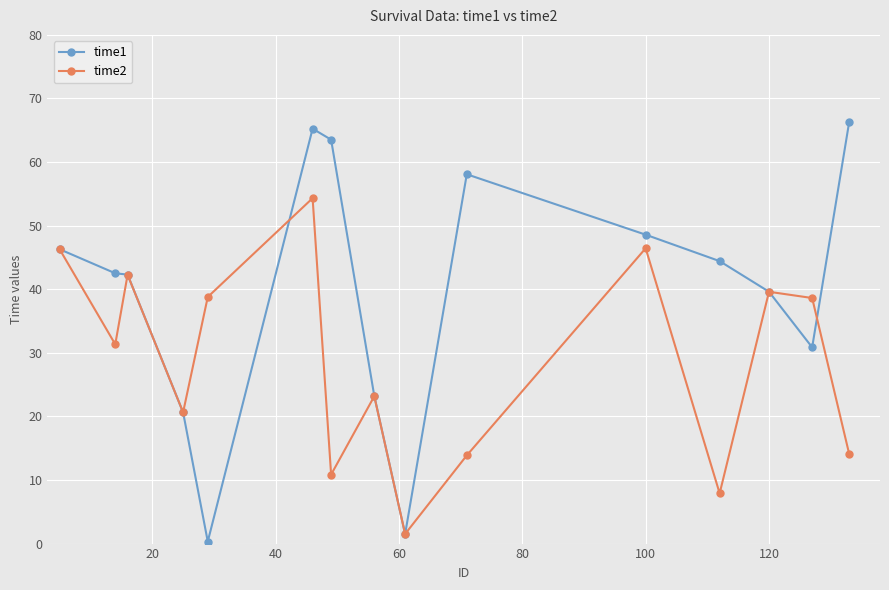

Which series has the largest range (max minus min)?

time1